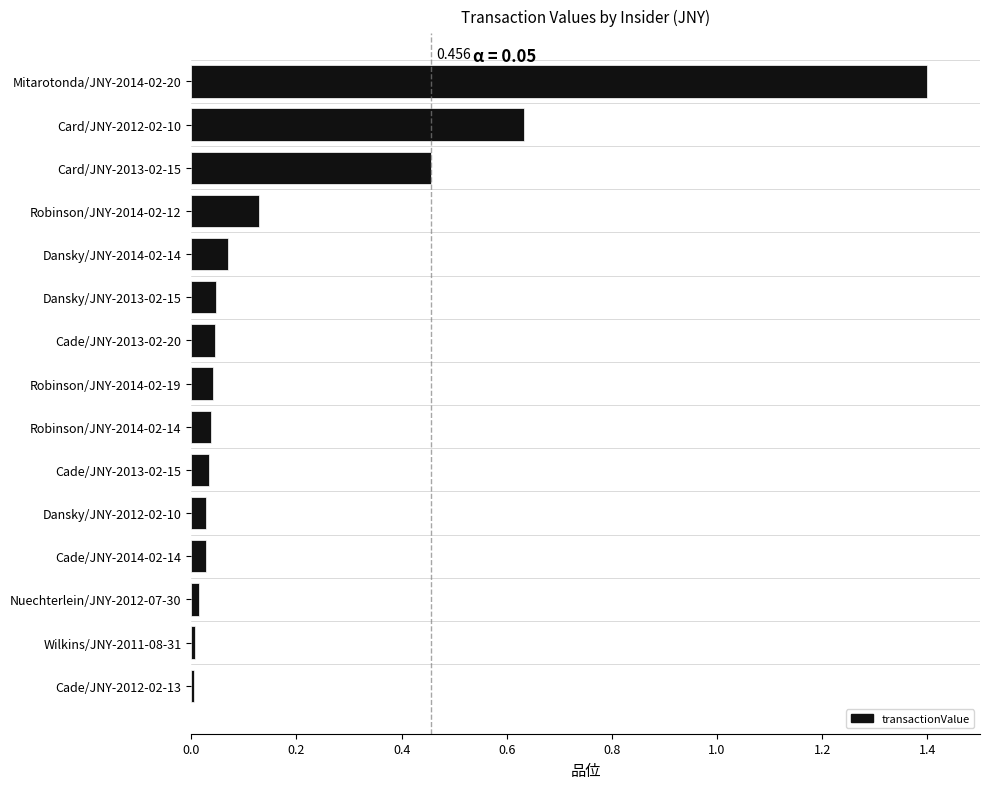

How many series are shown in this chart?

1